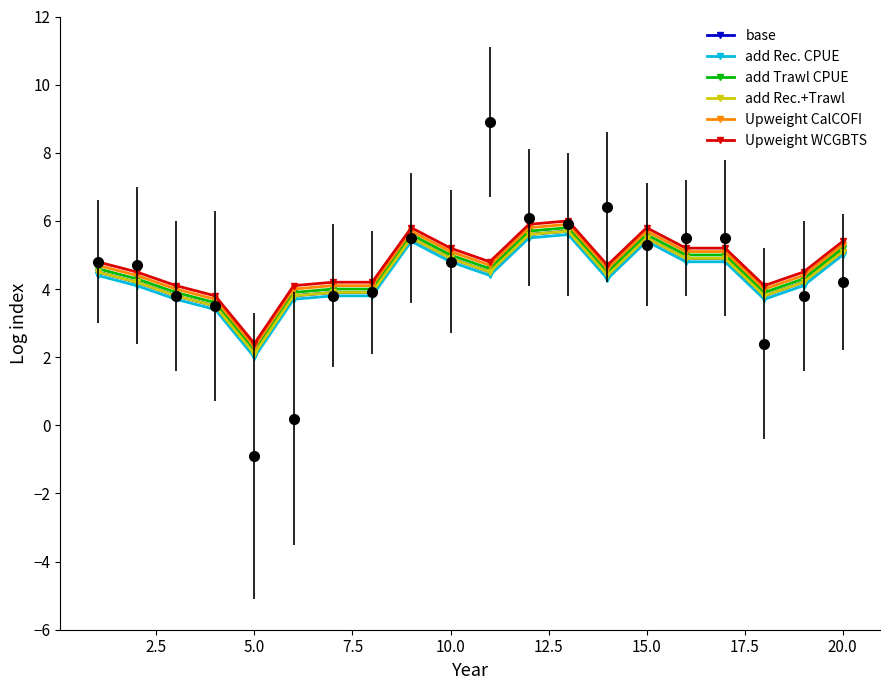

Read the base value at 20.0.

5.5